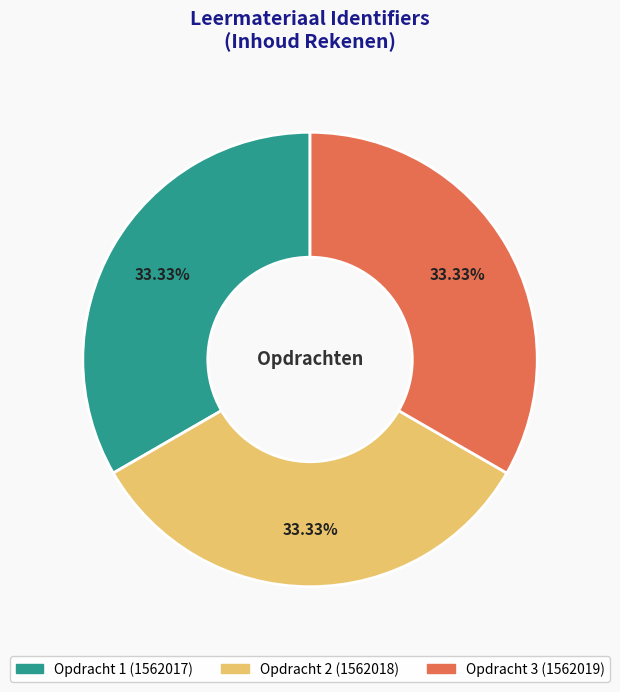

Does any single category account for the majority?

No